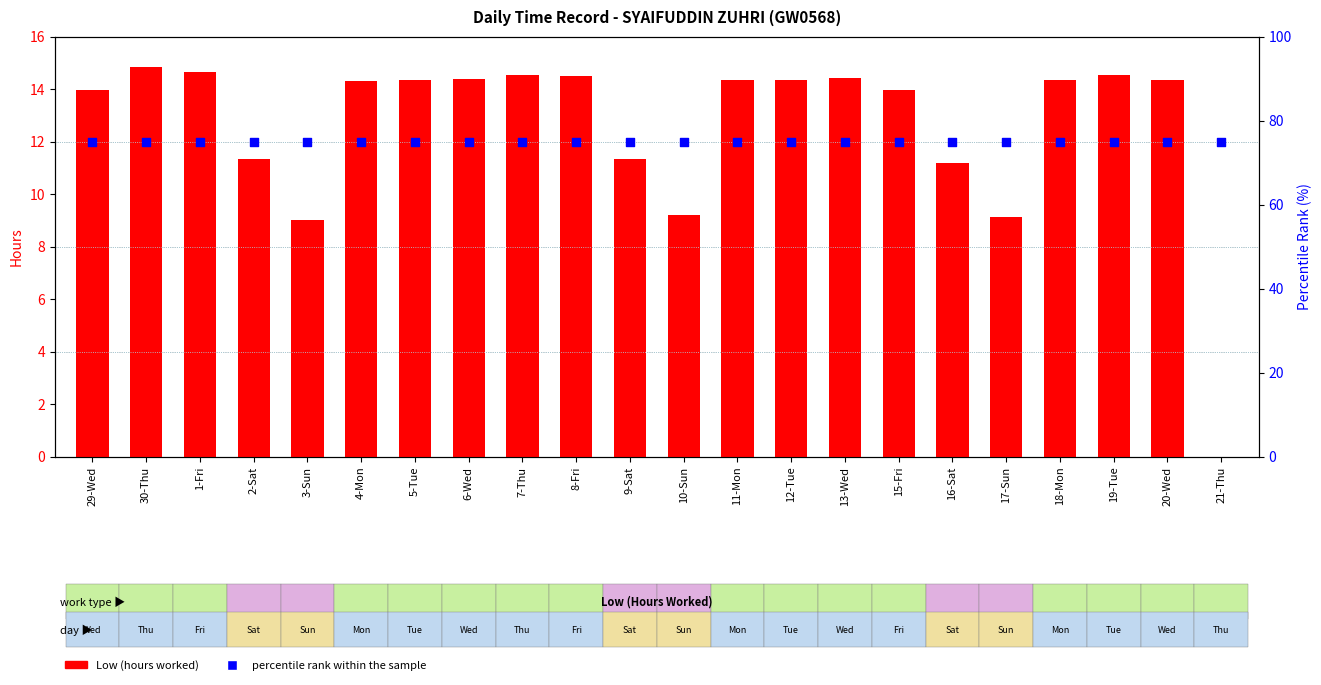

Which series has the largest Y range (max minus min)?

Low (hours)